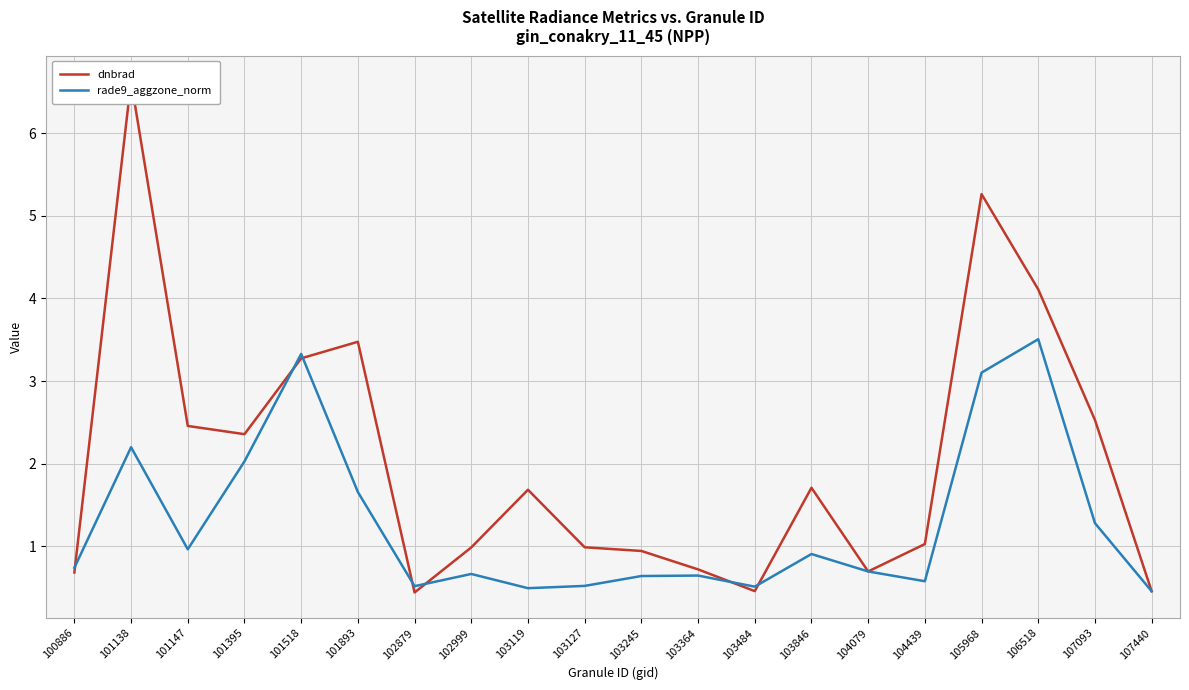

What is the difference between the rade9_aggzone_norm values at 101138 and 103484?

1.7